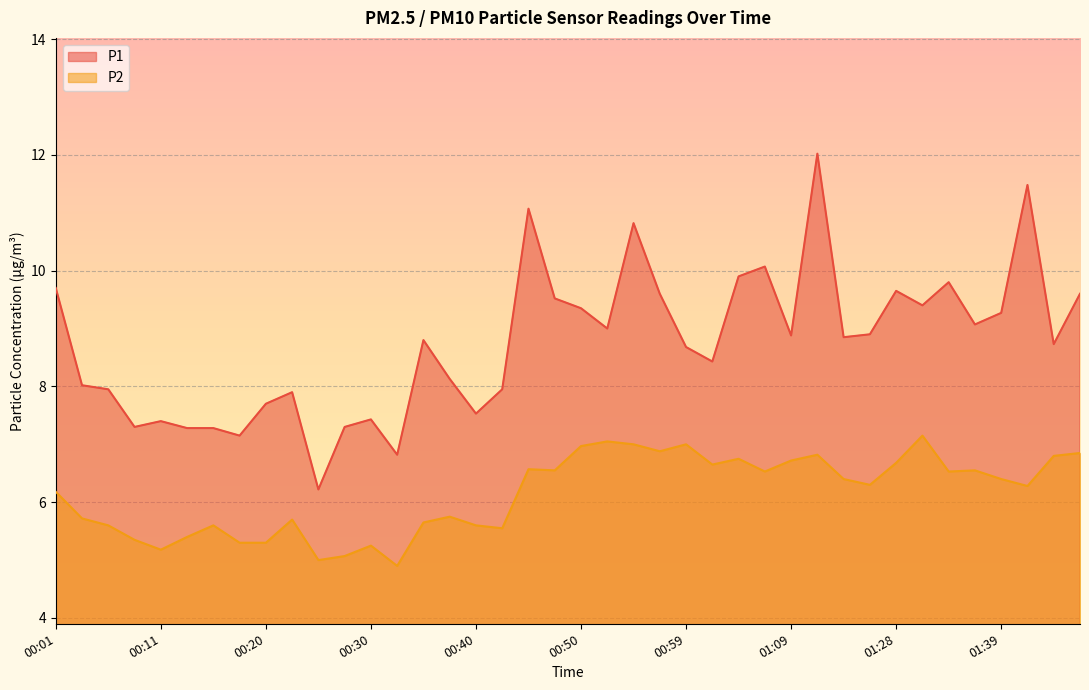

At which label does P1 reach its minimum?

00:25